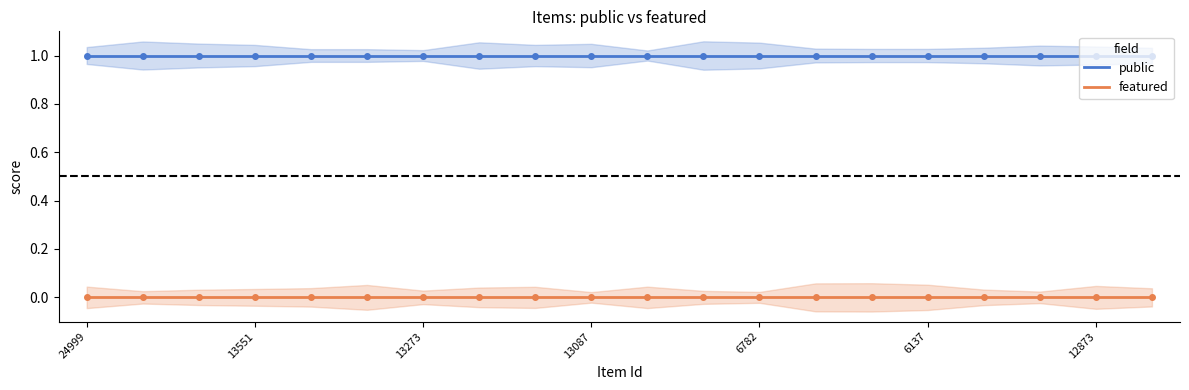

True or false: featured and public cross at least once.

False